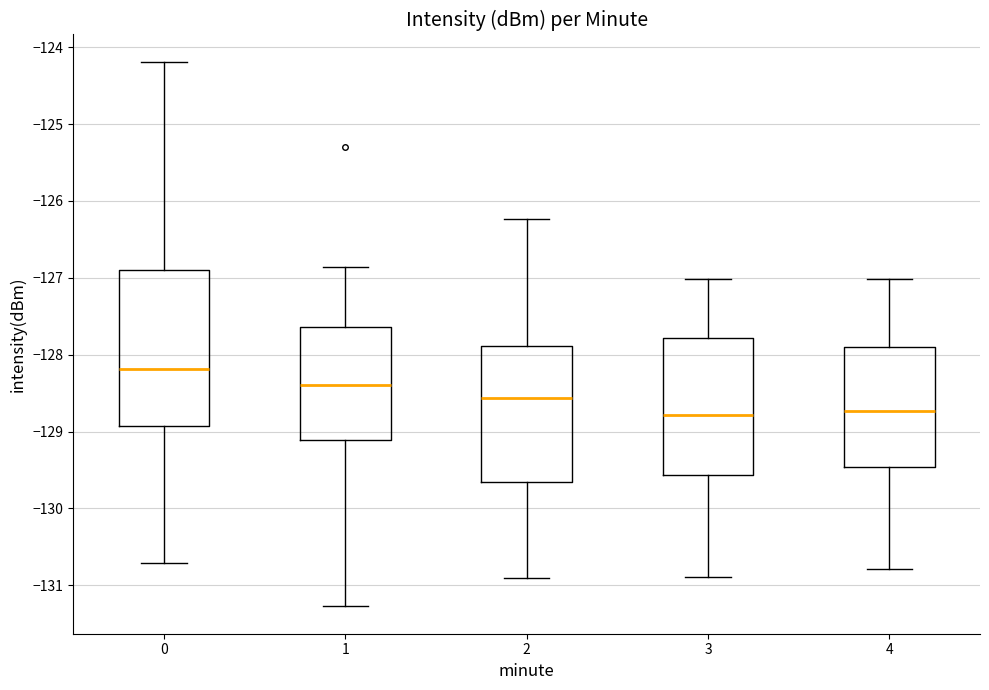

Reading left to right, transcribe this box plot: for each box, give where its median line is, the range the box spans, and where its two whiskers end, as read against the y-axis. The values are not printed on the chart, so give them approximately, as read against the axis.

0: median -128.2, box -128.9 to -126.9, whiskers -130.7 to -124.2
1: median -128.4, box -129.1 to -127.6, whiskers -131.3 to -126.9
2: median -128.6, box -129.7 to -127.9, whiskers -130.9 to -126.2
3: median -128.8, box -129.6 to -127.8, whiskers -130.9 to -127.0
4: median -128.7, box -129.5 to -127.9, whiskers -130.8 to -127.0